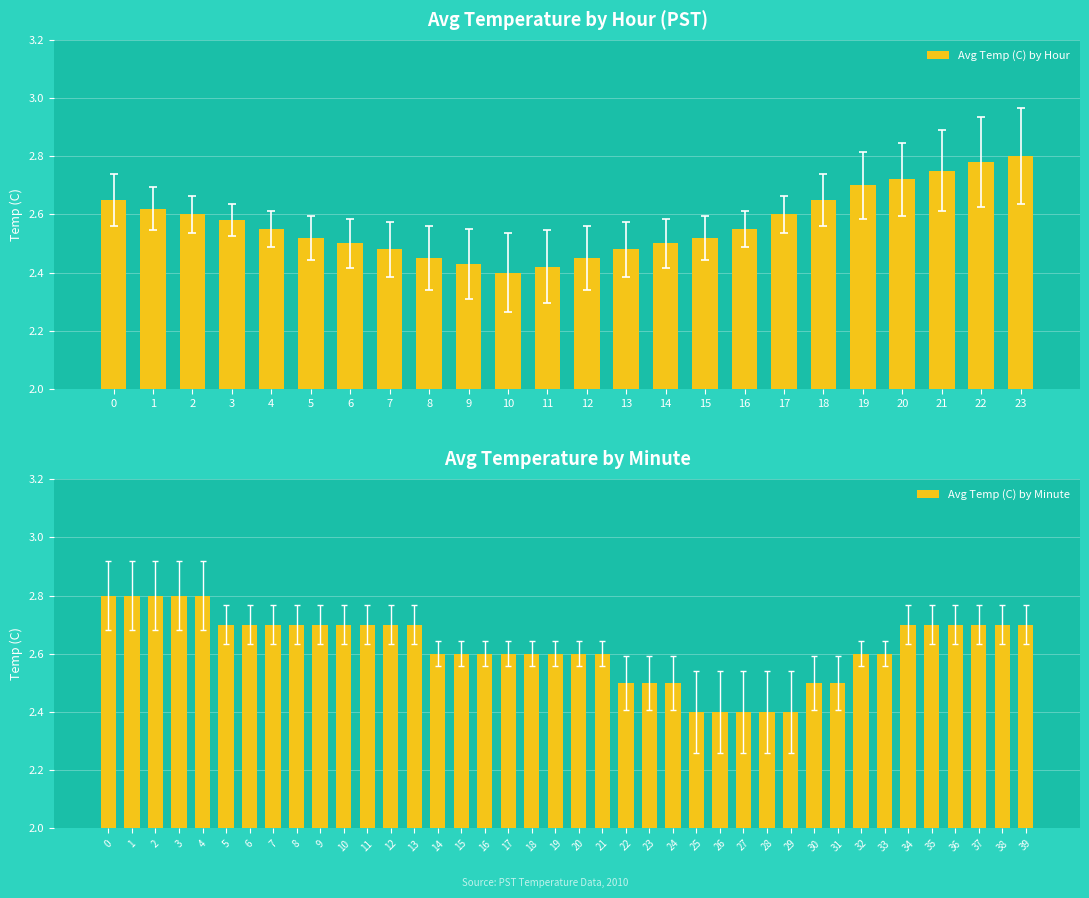

What is the sum of the values at 2 and 4?

5.2